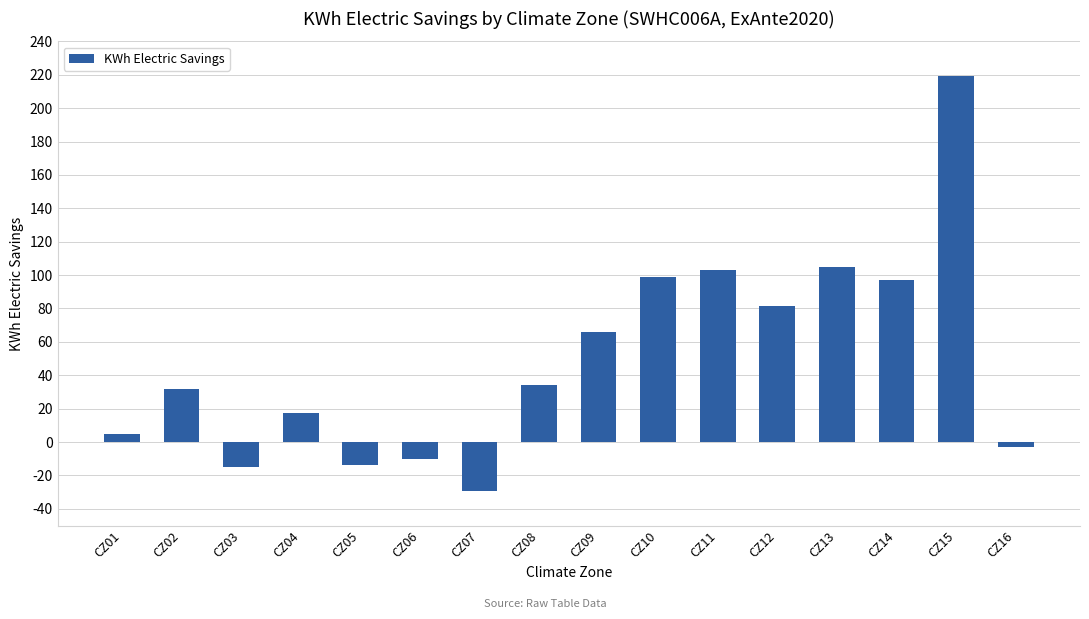

At which label does the data first exceed 34?

CZ08